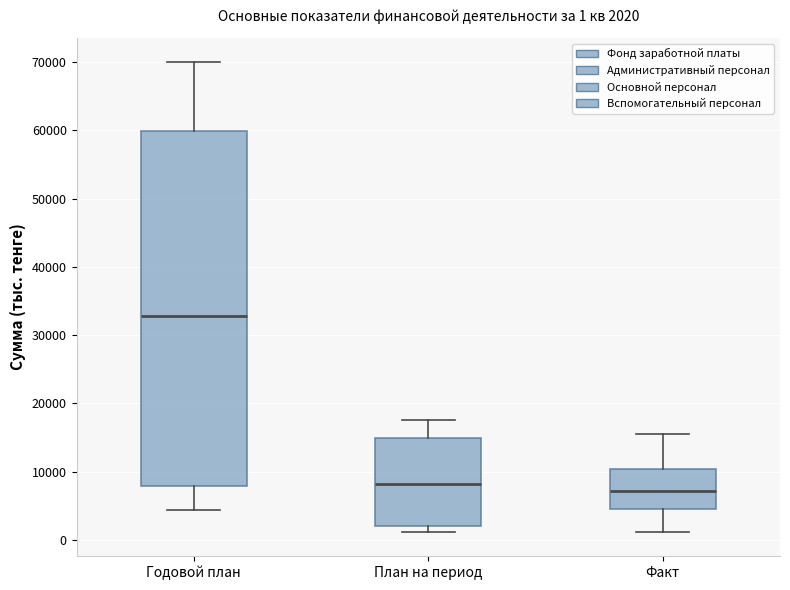

Comparing the boxes themselves (not the whiskers), which one is the tallest?

Годовой план